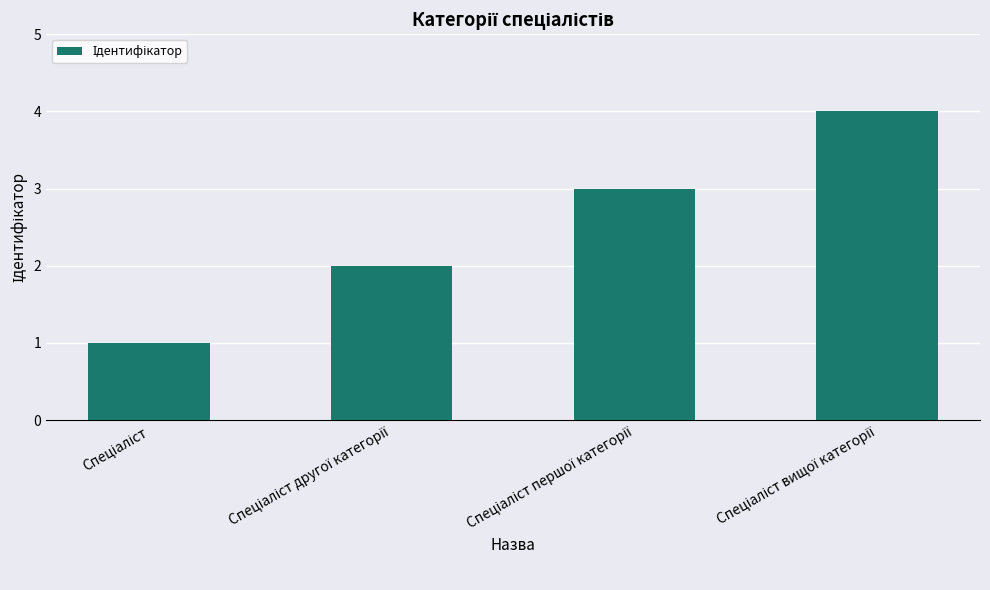

What is the sum of all values?

10